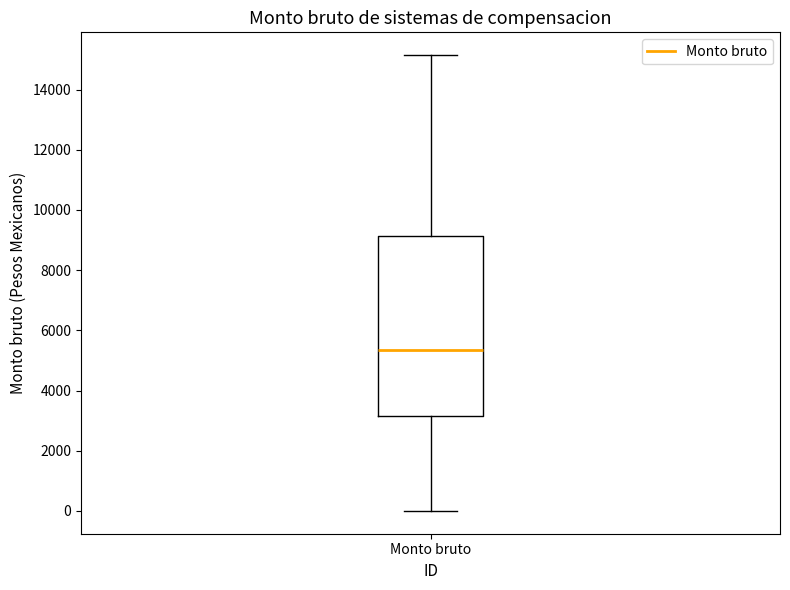

Transcribe this box plot: give where the median line is, the range the box spans, and where the two whiskers end, as read against the y-axis. The values are not printed on the chart, so give them approximately, as read against the axis.

median 5400, box 3200 to 9200, whiskers 0 to 15200